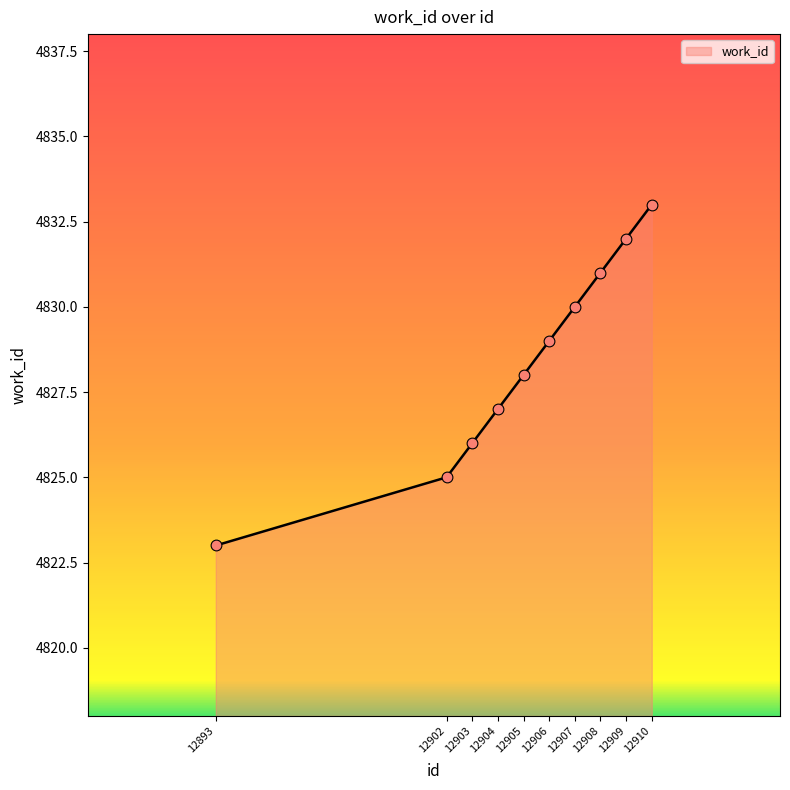

Which has a higher value, 12904 or 12902?

12904